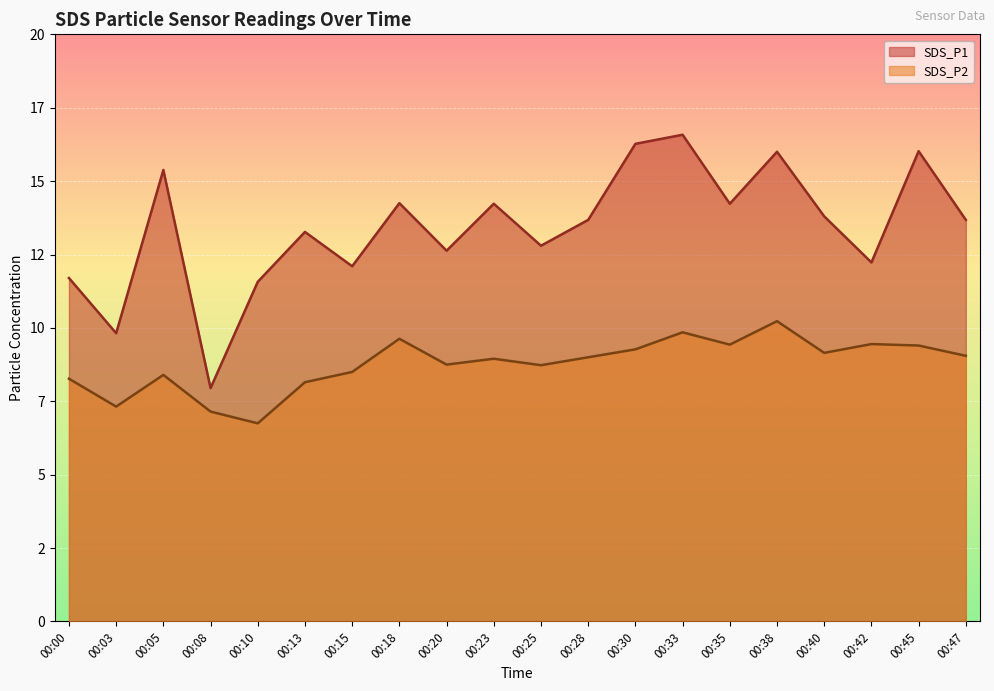

Reading left to right, extract all data points from this chart.

SDS_P1: 11.7	9.8	15.4	8.0	11.6	13.3	12.1	14.2	12.6	14.2	12.8	13.7	16.3	16.6	14.2	16.0	13.8	12.2	16.0	13.7
SDS_P2: 8.3	7.3	8.4	7.2	6.8	8.2	8.5	9.6	8.8	8.9	8.7	9.0	9.3	9.8	9.4	10.2	9.2	9.4	9.4	9.1